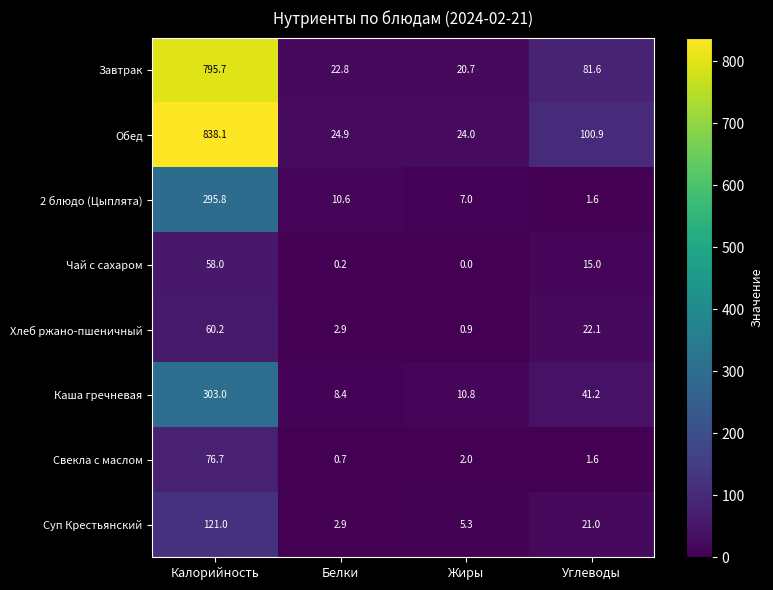

Which series has the largest total across all categories?

Обед